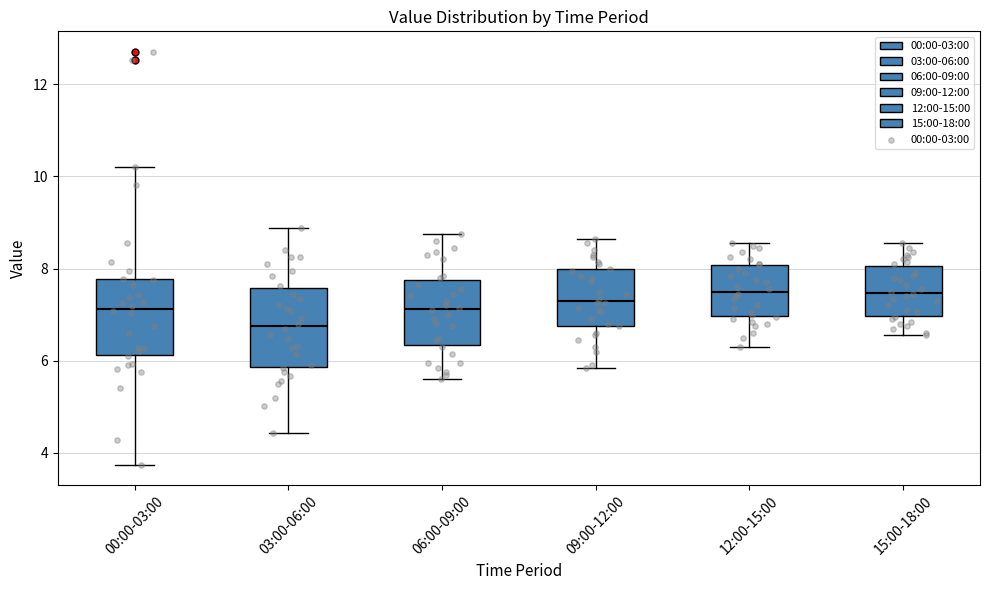

Where does the upper whisker of the box for 06:00-09:00 end on the y-axis? The values are not printed on the chart, so give them approximately, as read against the axis.

8.8